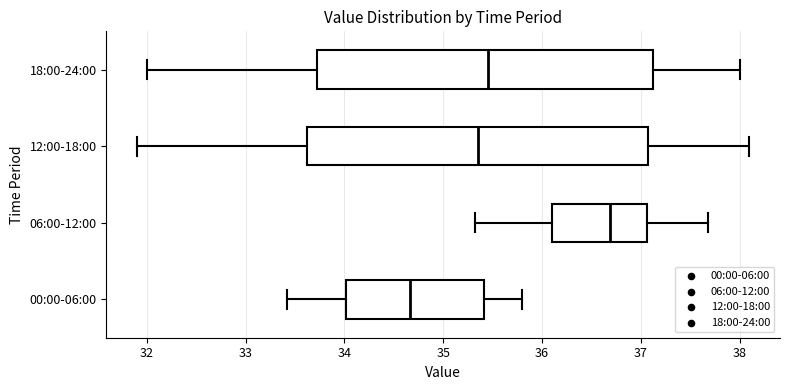

Reading bottom to top, transcribe this box plot: for each box, give where its median line is, the range the box spans, and where its two whiskers end, as read against the x-axis. The values are not printed on the chart, so give them approximately, as read against the axis.

00:00-06:00: median 34.7, box 34.0 to 35.4, whiskers 33.4 to 35.8
06:00-12:00: median 36.7, box 36.1 to 37.1, whiskers 35.3 to 37.7
12:00-18:00: median 35.4, box 33.6 to 37.1, whiskers 31.9 to 38.1
18:00-24:00: median 35.5, box 33.7 to 37.1, whiskers 32.0 to 38.0